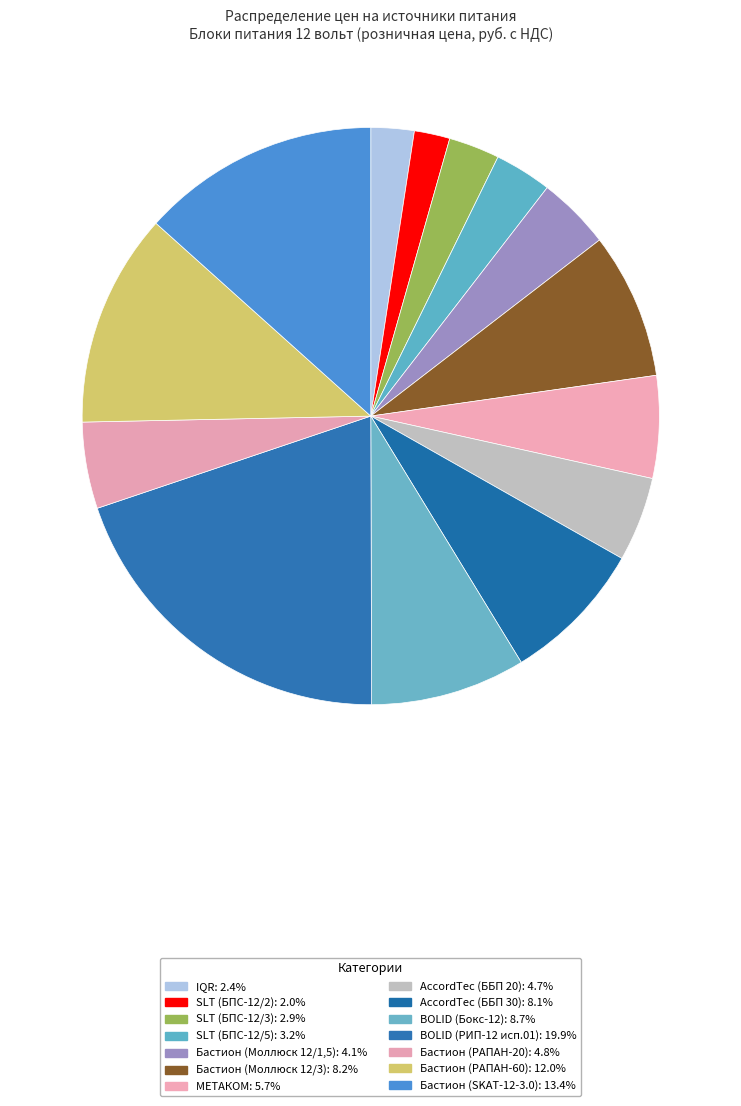

Is МЕТАКОМ the majority of the pie?

No